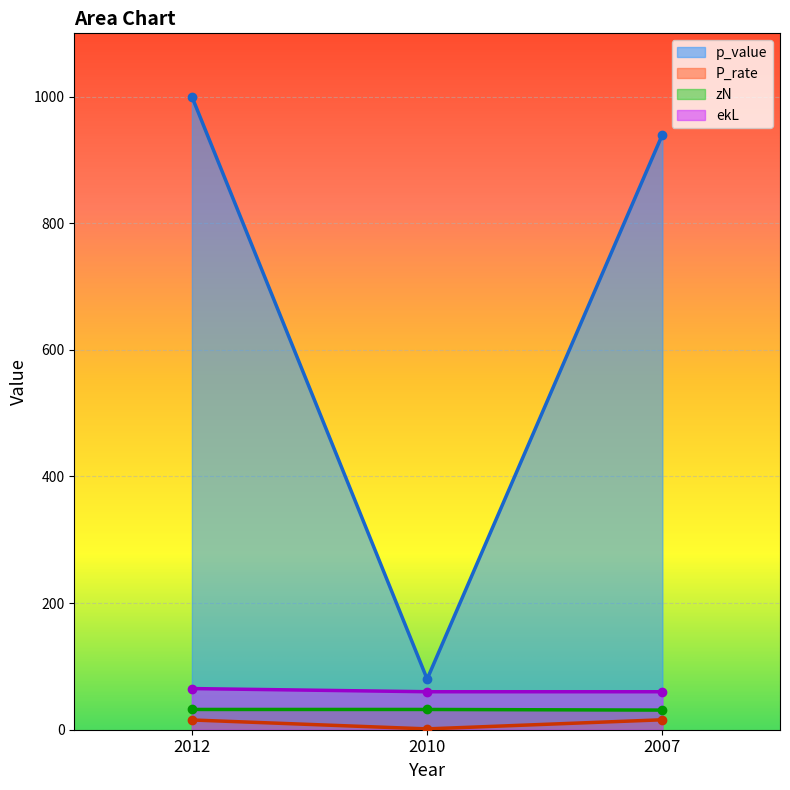

What is the difference between the P_rate values at 2007 and 2012?

0.3